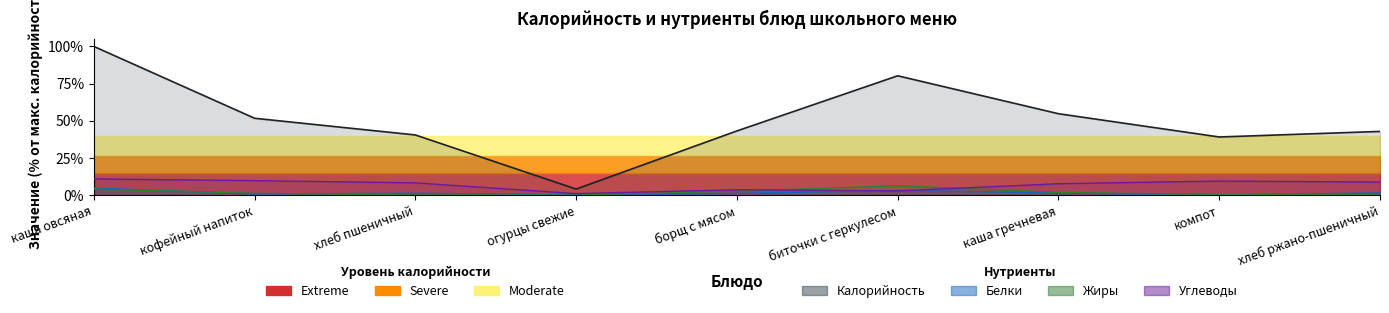

What is the sum of all Белки values?

14.6